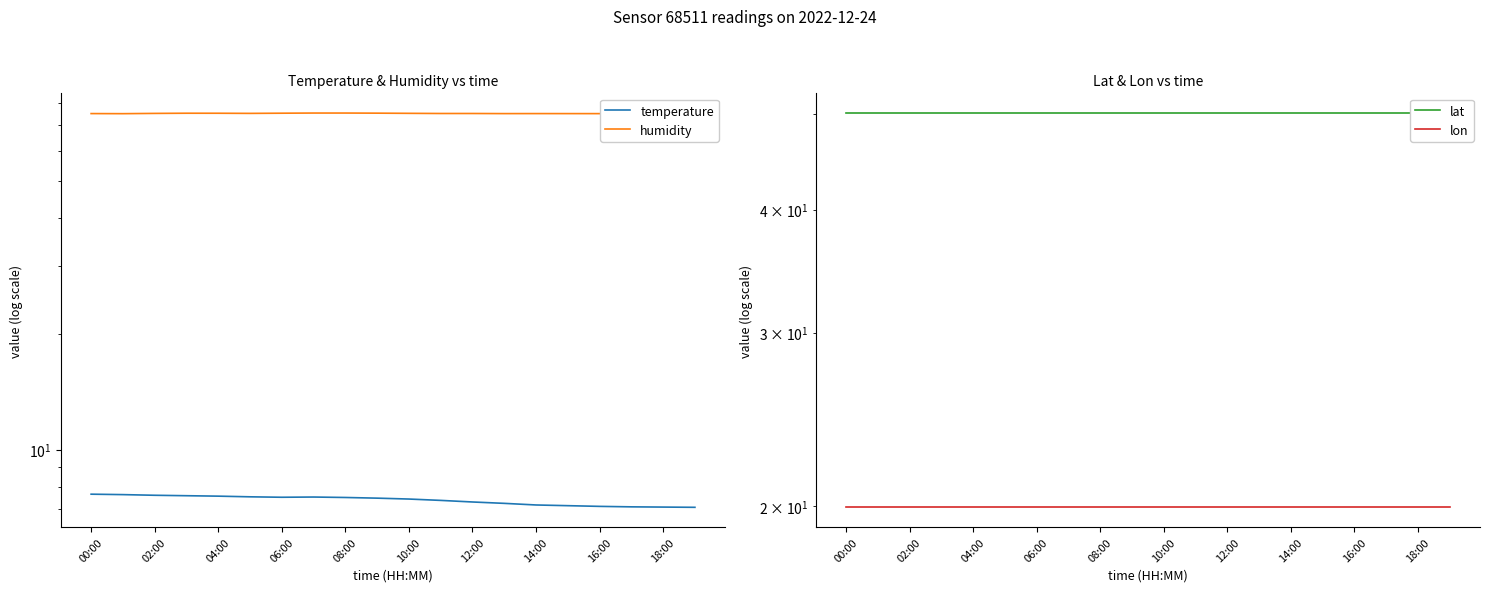

What is the average value of the lon series?

20.0